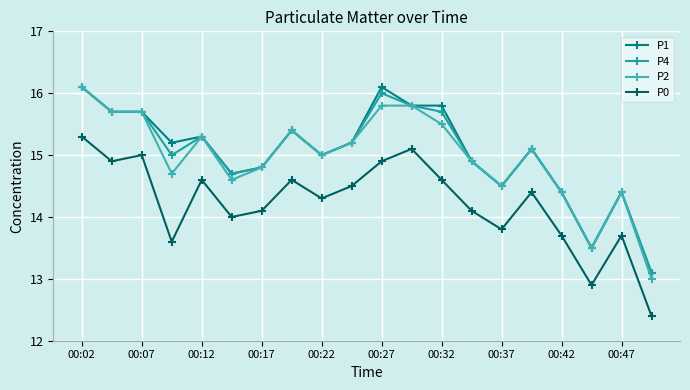

Which series has the widest spread of values?

P2